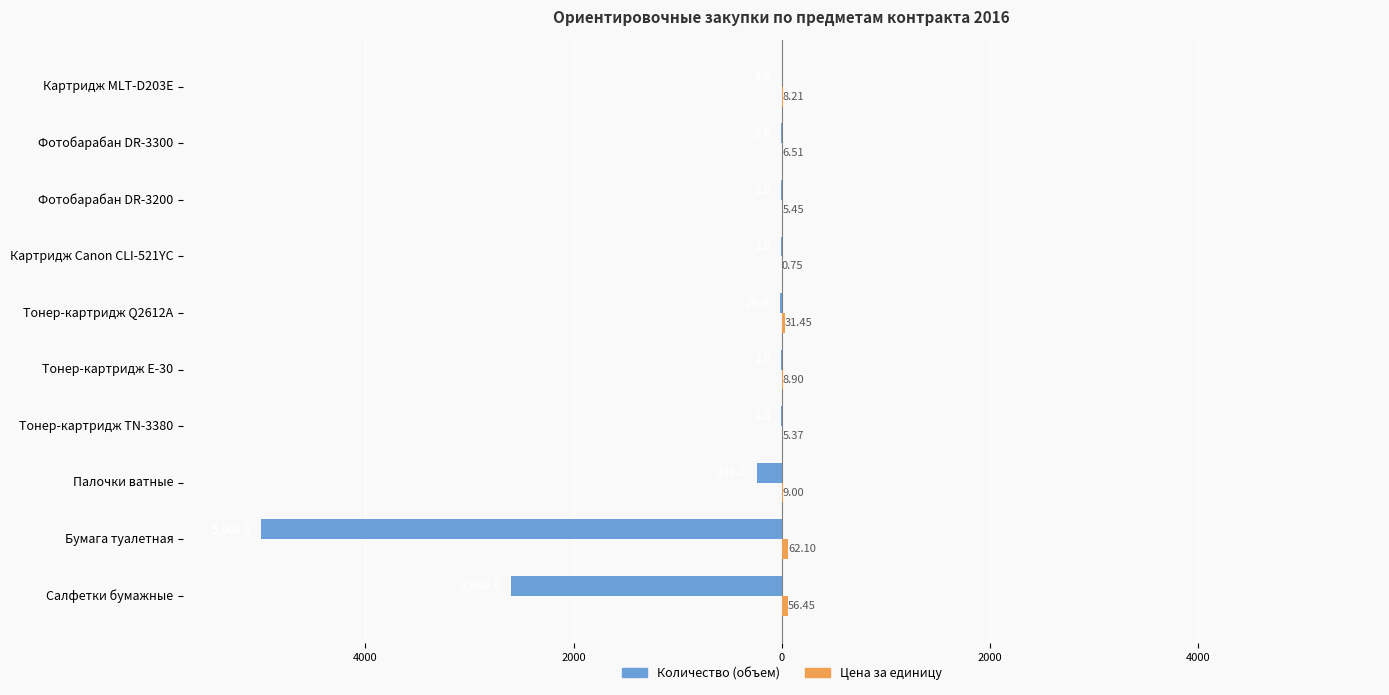

What are all the series names shown in the legend?

Количество (объем), Цена за единицу